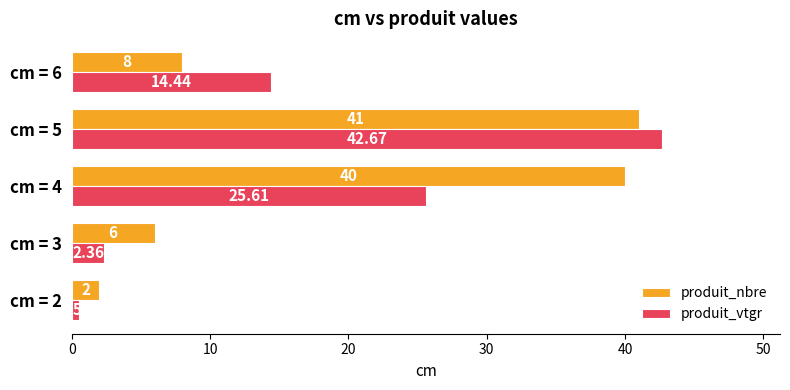

What is the sum of all produit_nbre values?

97.0